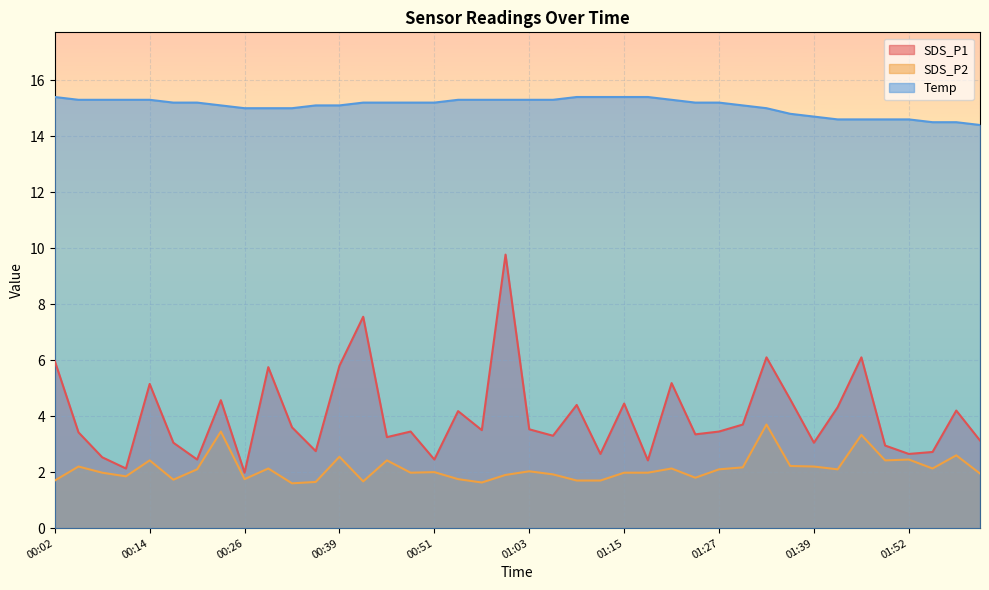

What is the difference between the SDS_P1 values at 00:42 and 00:14?

2.4